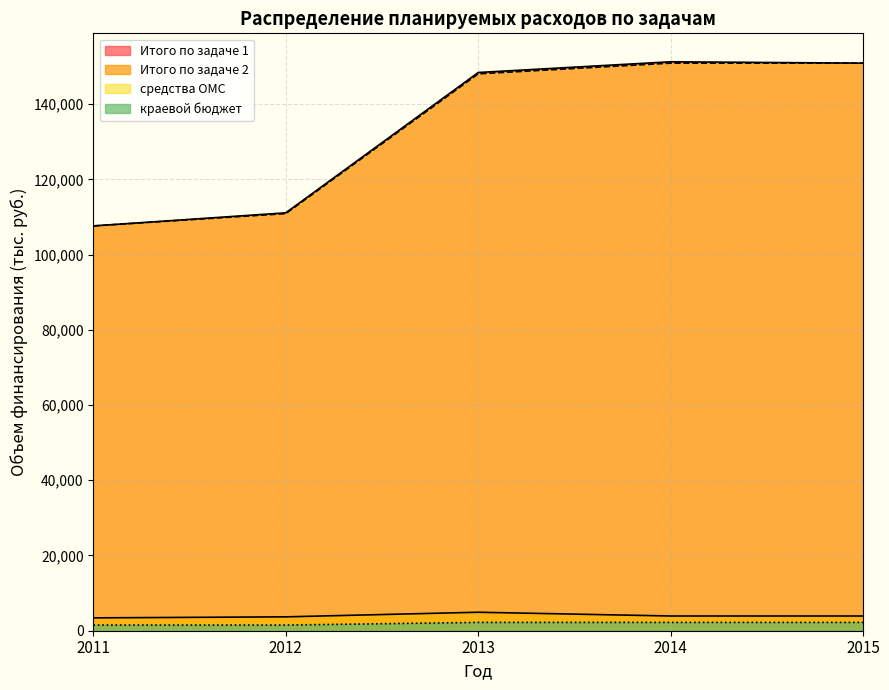

In Итого по задаче 1, how many points are higher than both neighbors (excluding endpoints)?

1